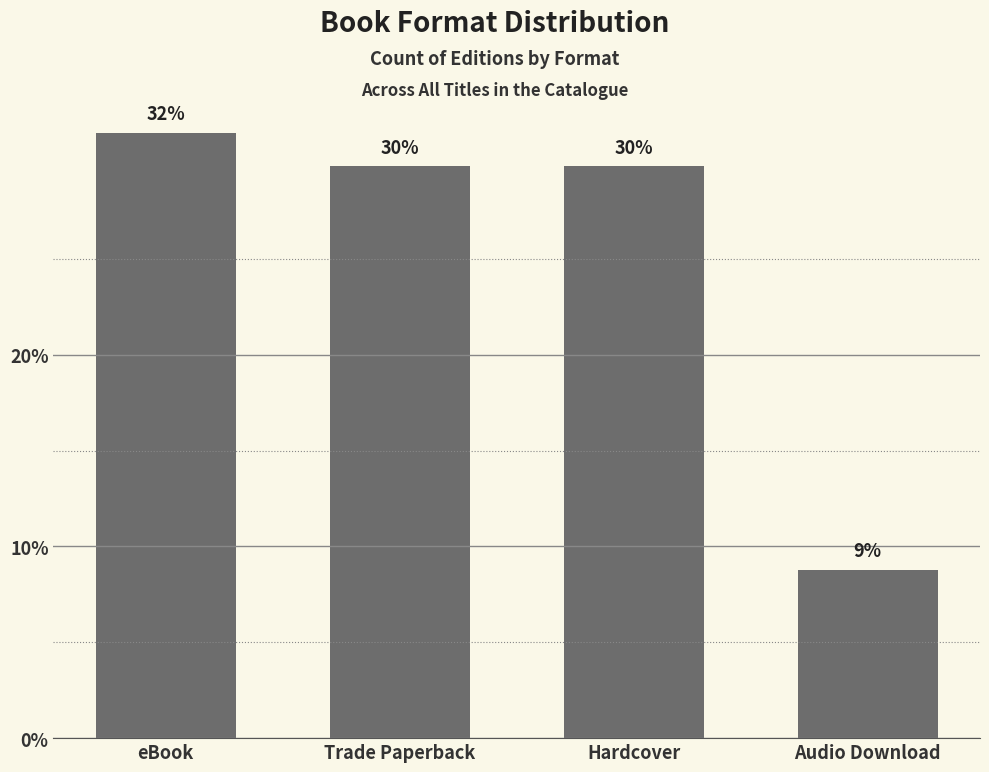

What is the label of the 4th bar from the right?

eBook